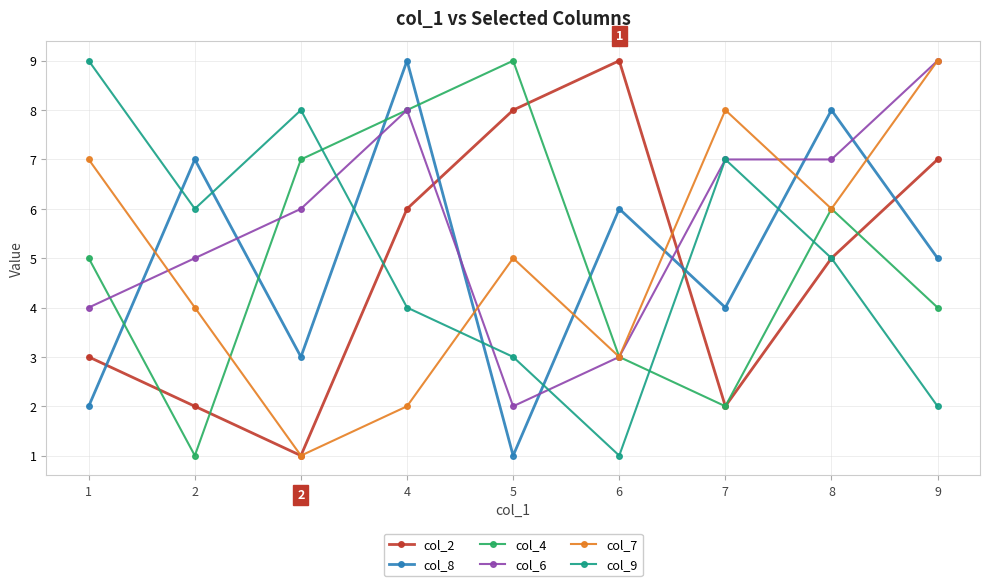

What is the value of the col_6 point at the 9th from the left?

9